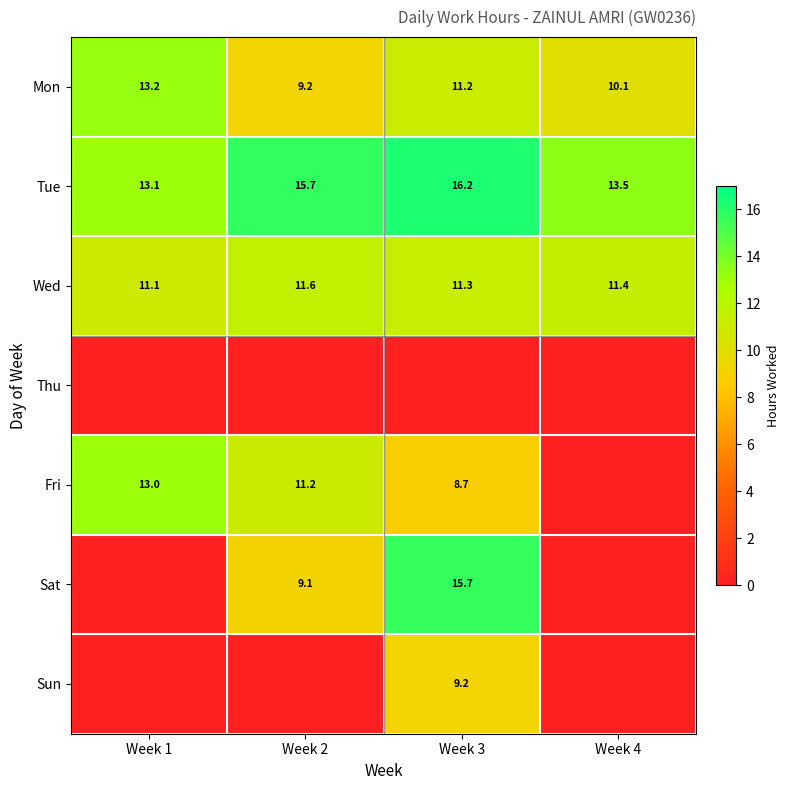

What is the difference between the maximum and second lowest values in the Tue series?

2.7